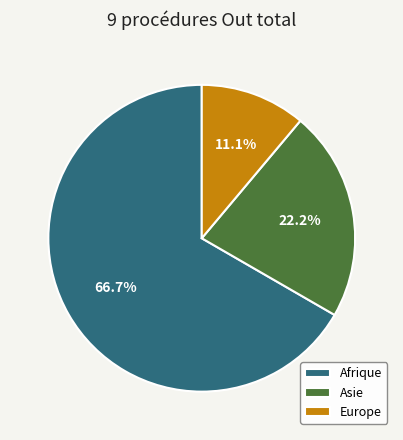

How many slices are in this pie chart?

3